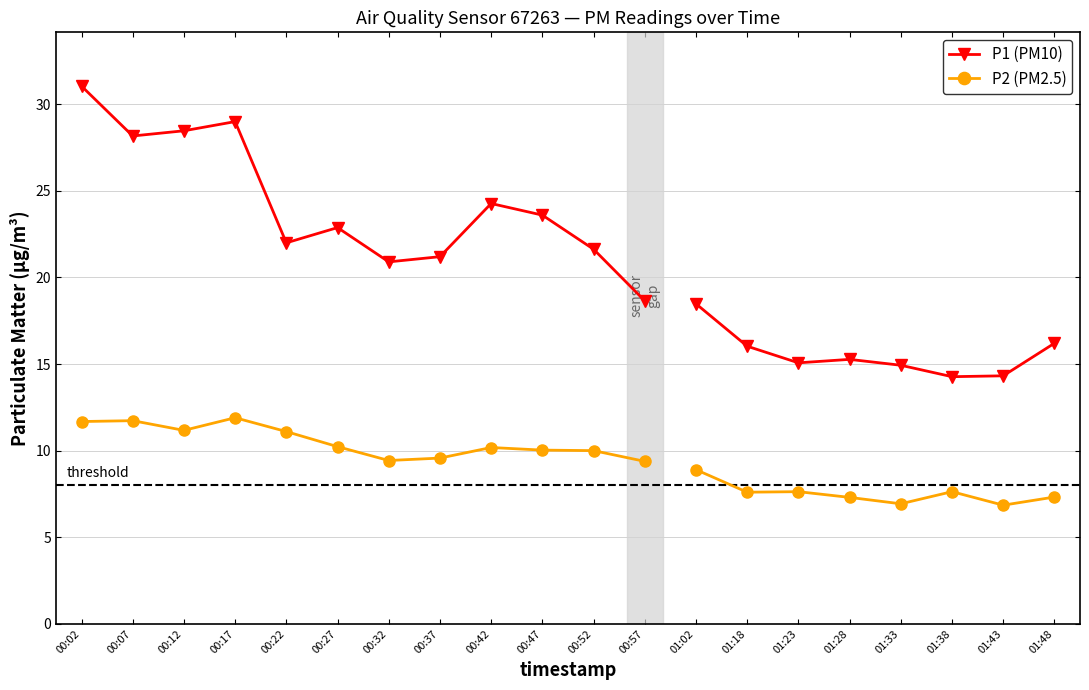

Between 00:42 and 00:02, which is larger?

00:02